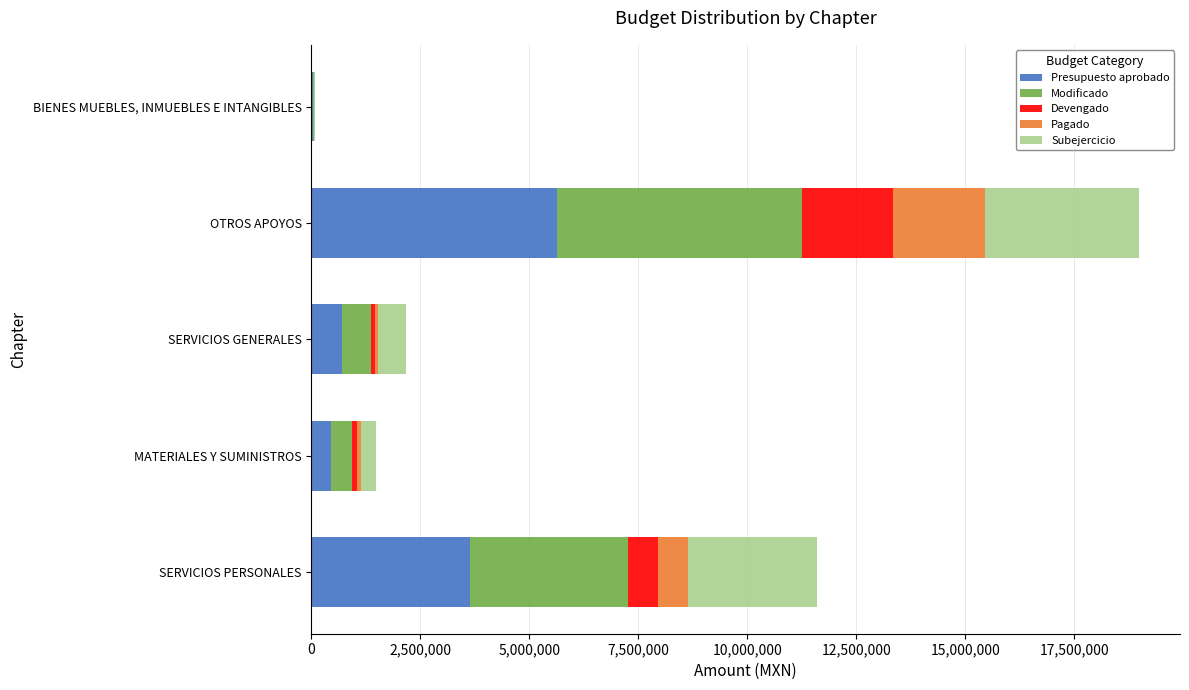

At which category is the sum across all series the highest?

OTROS APOYOS